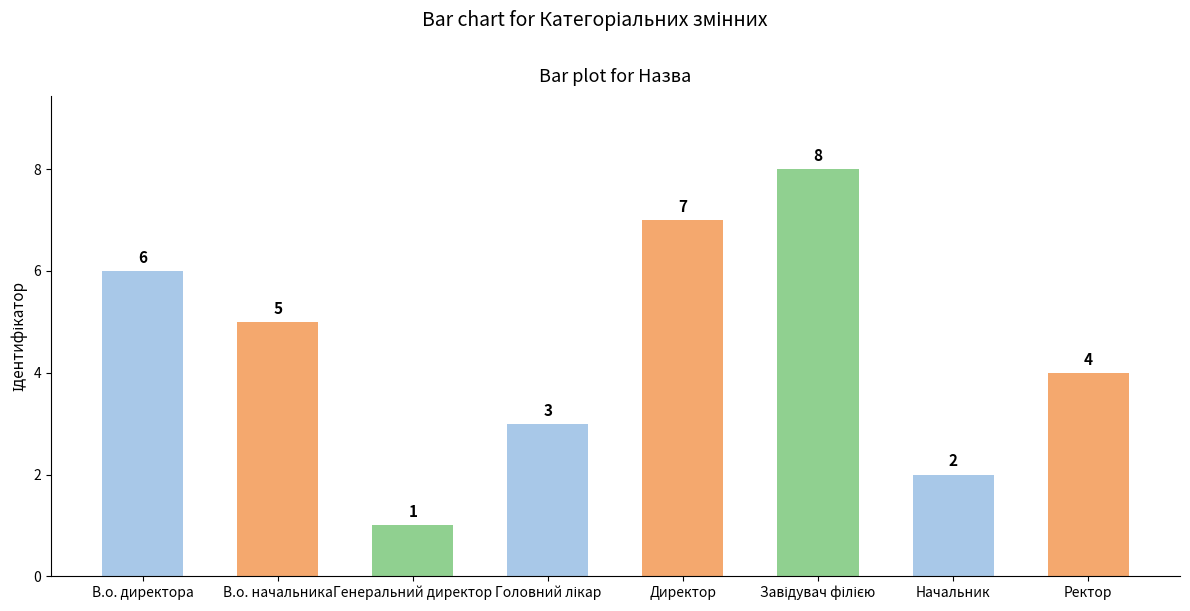

Which label corresponds to the smallest value in the chart?

Генеральний директор